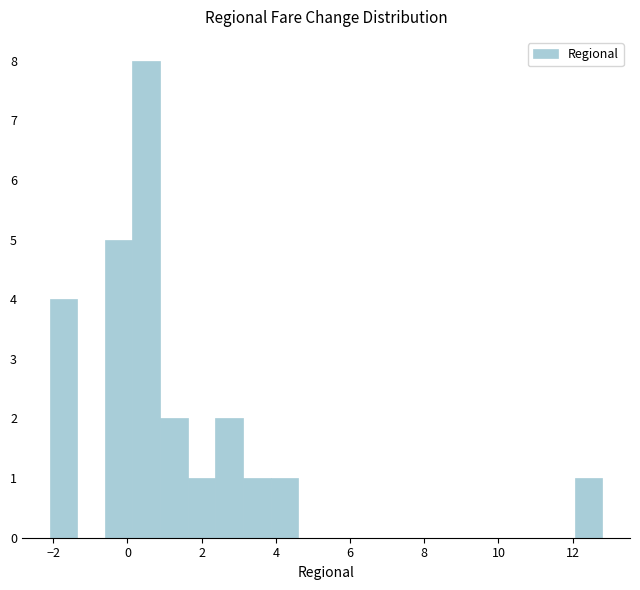

Around what value on the x-axis is the tallest bar? Give the approximate position of its centre, as read against the axis.

0.6